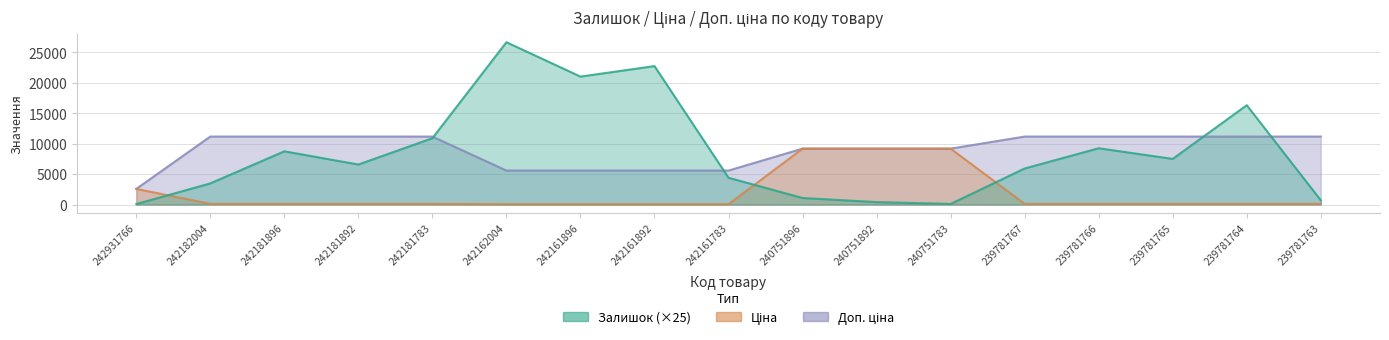

What is the minimum value shown in the chart?

55.9